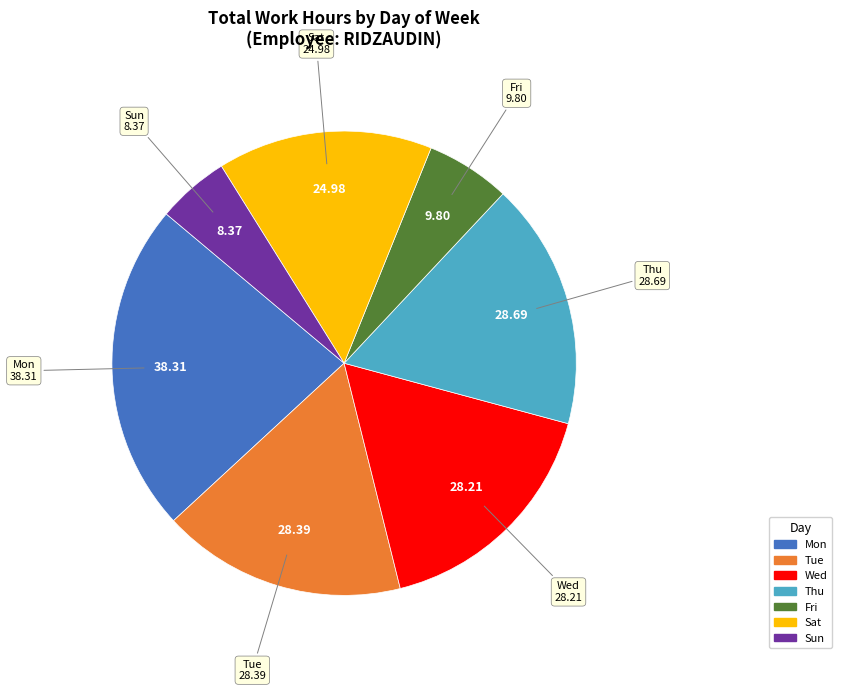

Is there a majority slice in this chart?

No